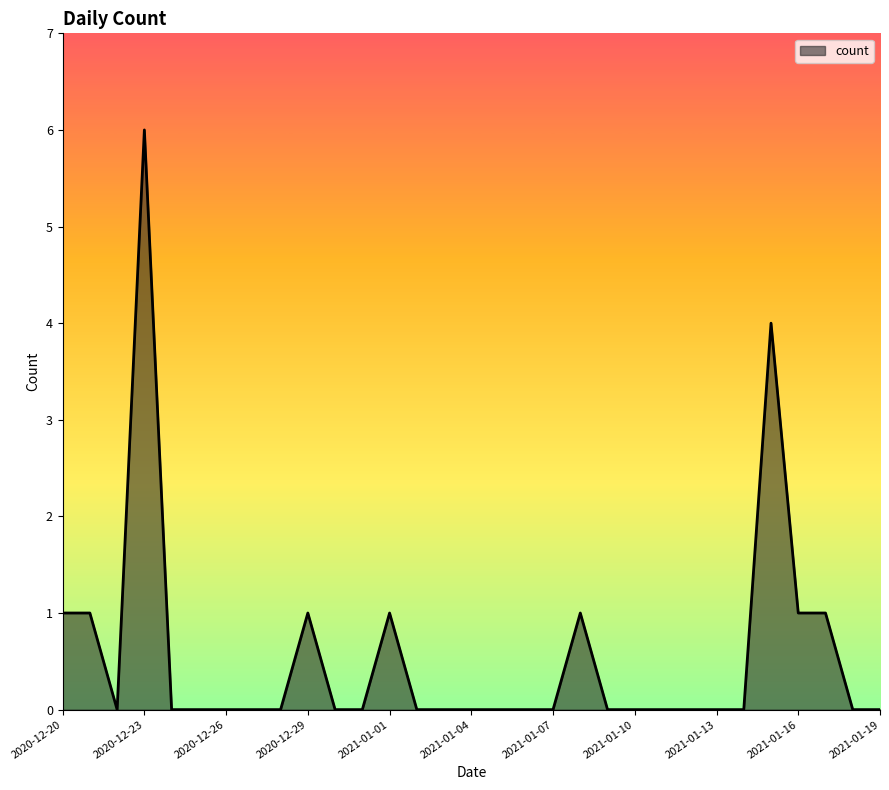

What is the maximum value shown in the chart?

6